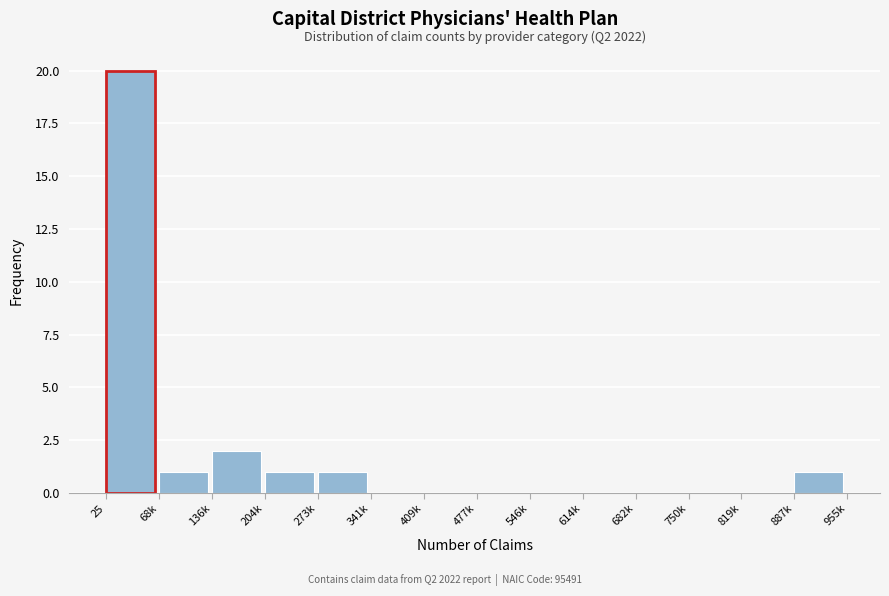

Reading left to right, what are all the values shown in this chart?

25=20	68k=1	136k=2	204k=1	273k=1	341k=0	409k=0	477k=0	546k=0	614k=0	682k=0	750k=0	819k=0	887k=1